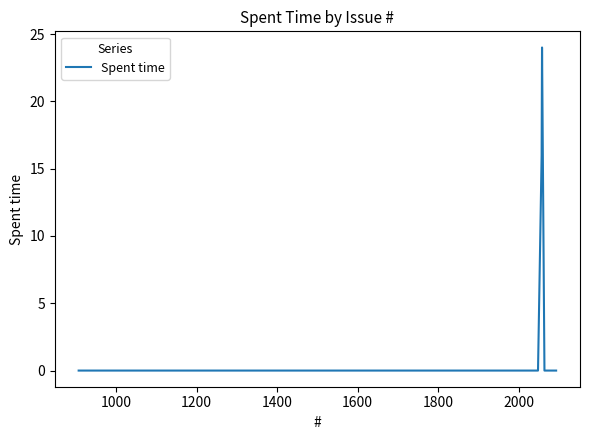

What is the difference between the maximum and minimum values?

24